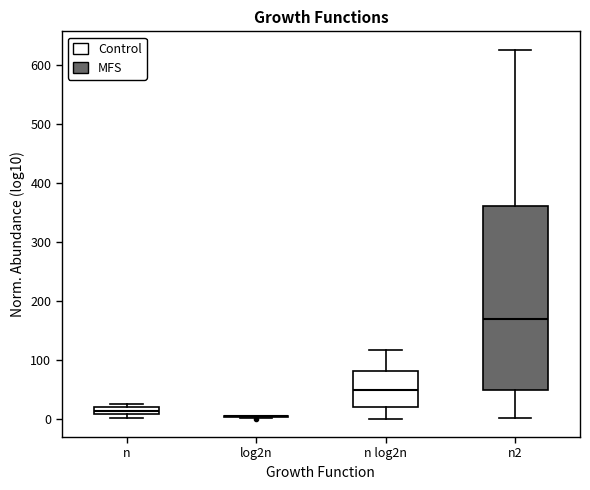

Where is the upper edge of the box for n log2n on the y-axis? The values are not printed on the chart, so give them approximately, as read against the axis.

80